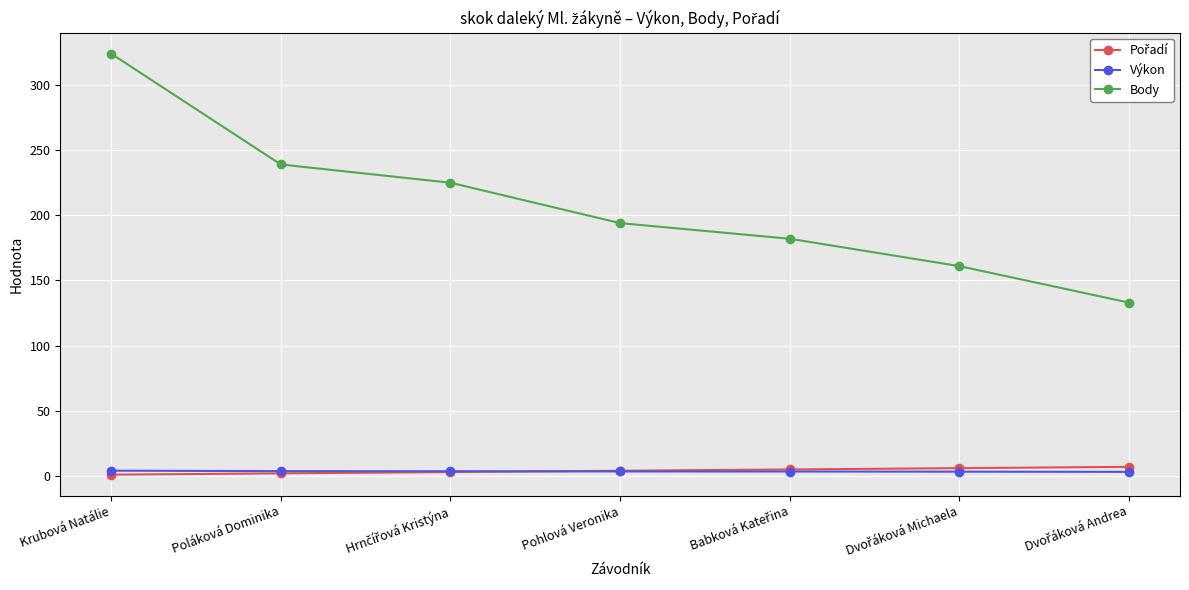

Which series has the largest total across all categories?

Body